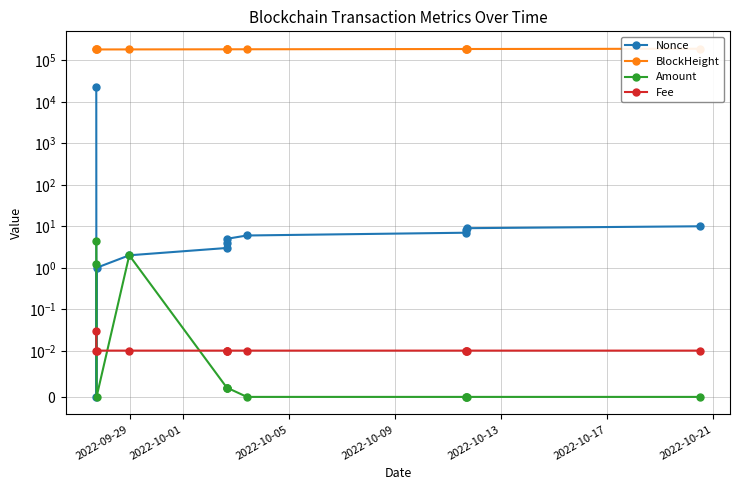

True or false: Nonce and BlockHeight intersect in this chart.

False